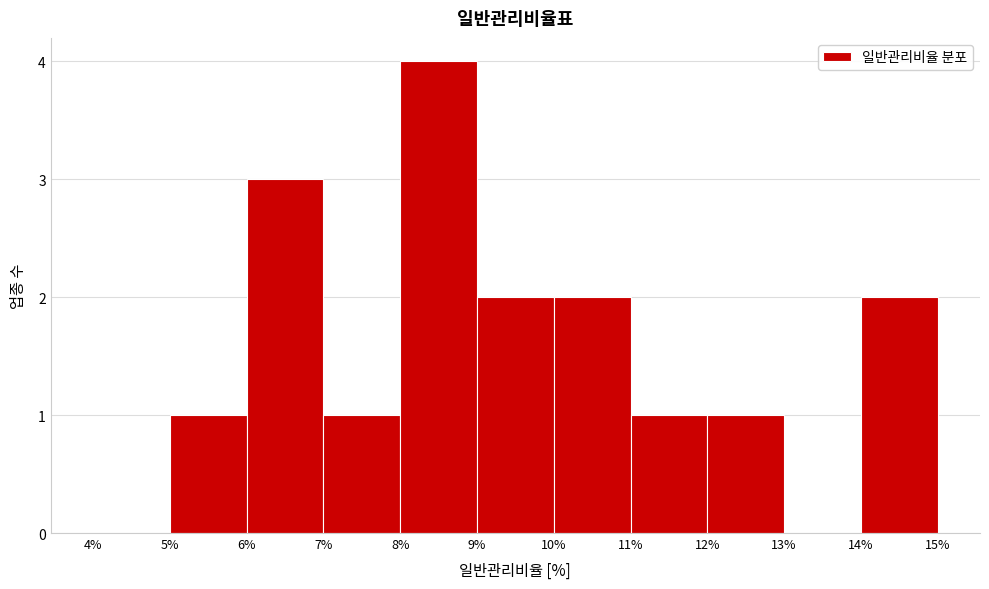

How tall is the bar that spans 12% to 13% on the x-axis? The values are not printed on the chart, so give them approximately, as read against the axis.

1